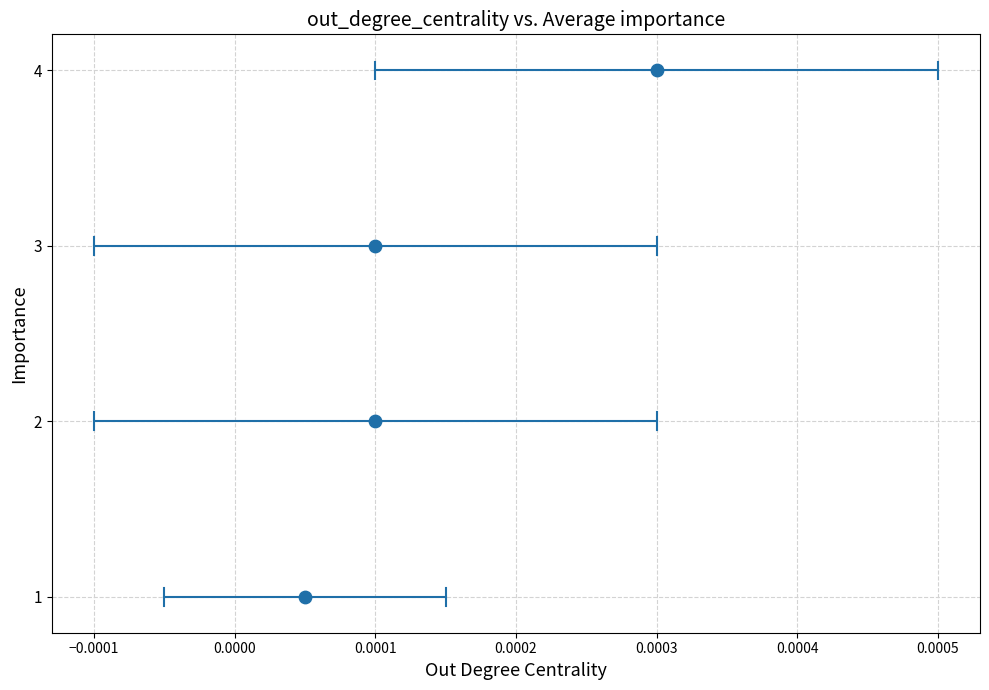

What is the range of Y values (max minus min)?

3